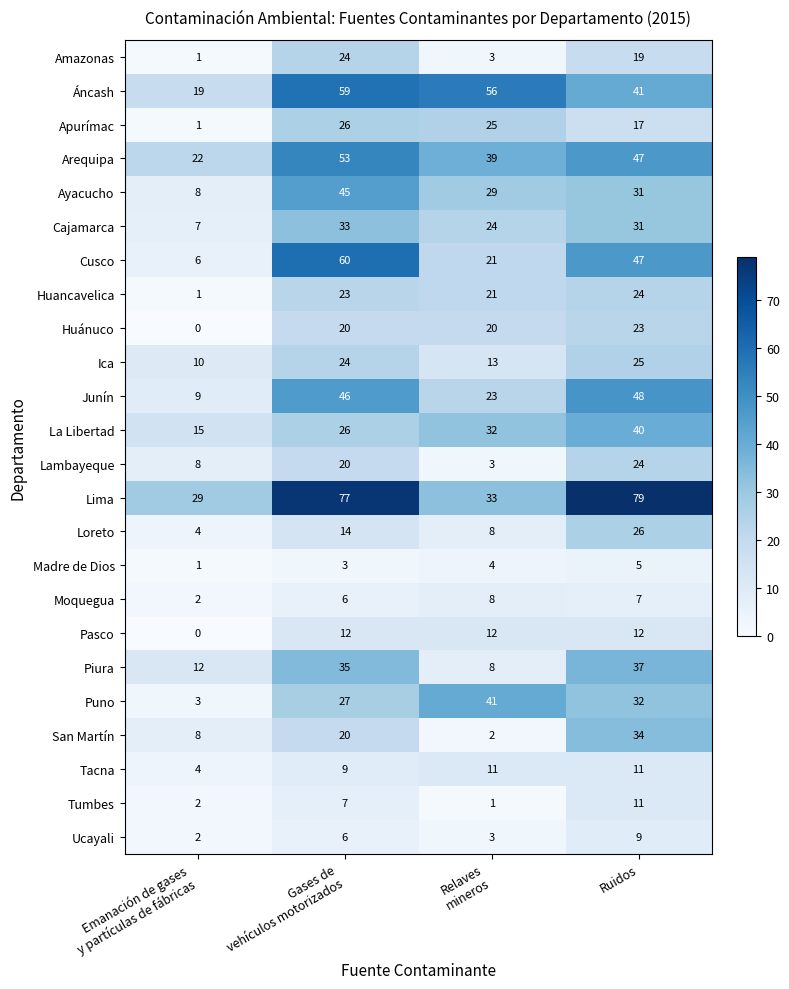

True or false: Piura has a value of 56 at Ruidos.

False